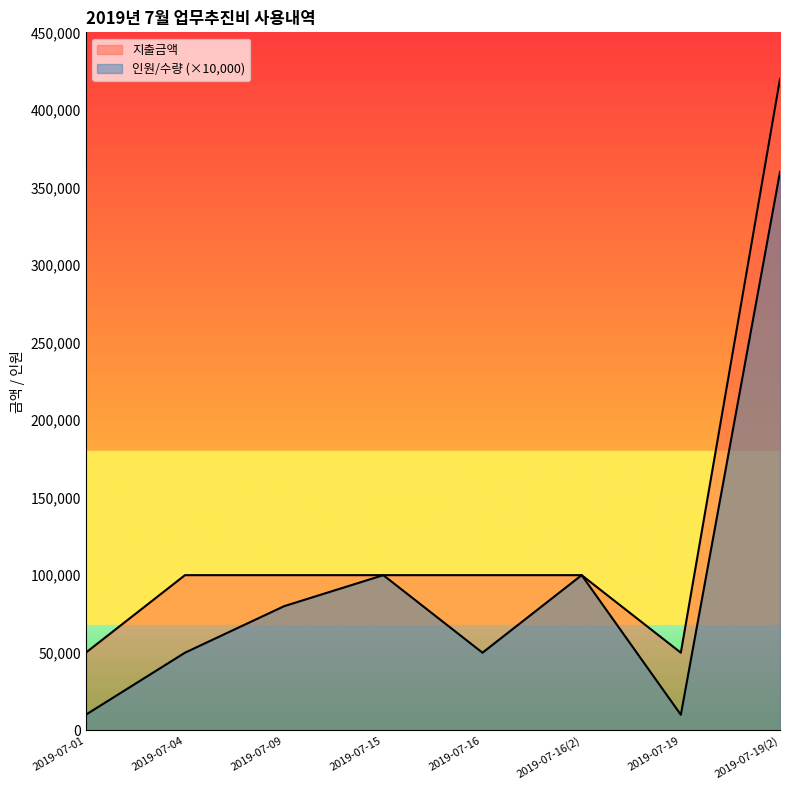

How many series are shown in this chart?

2